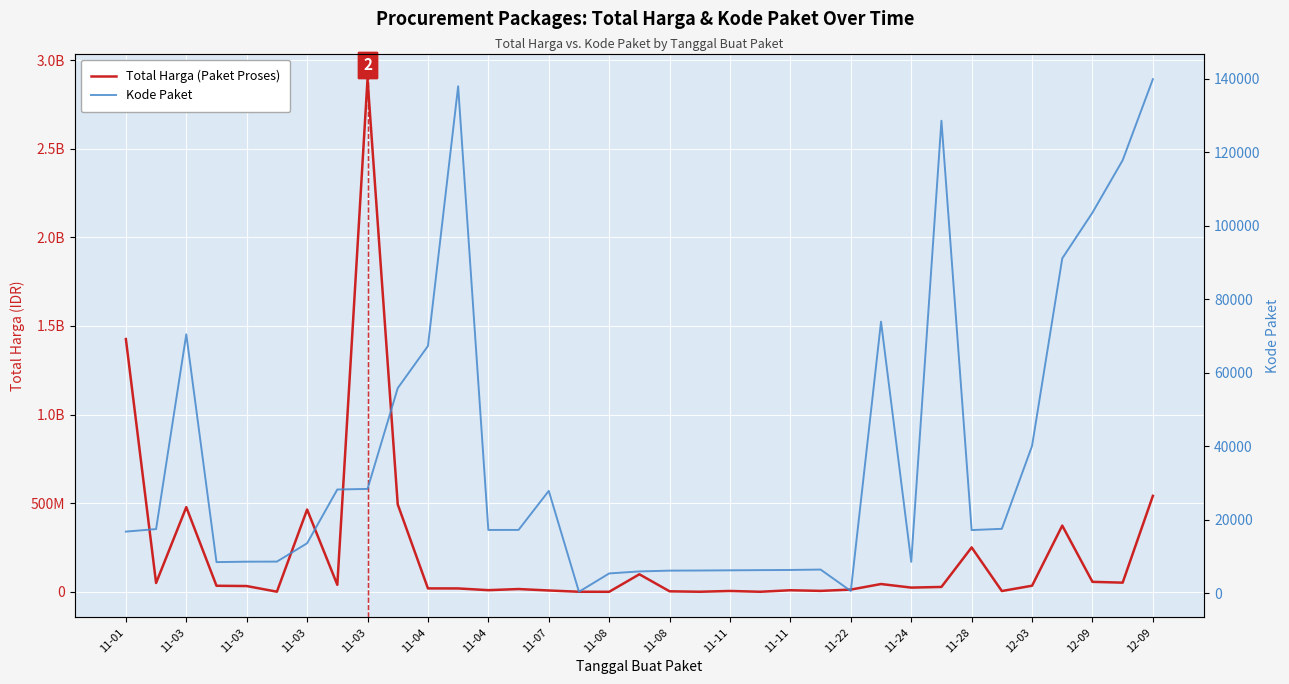

At how many categories does at least one series exceed 1849124374?

1